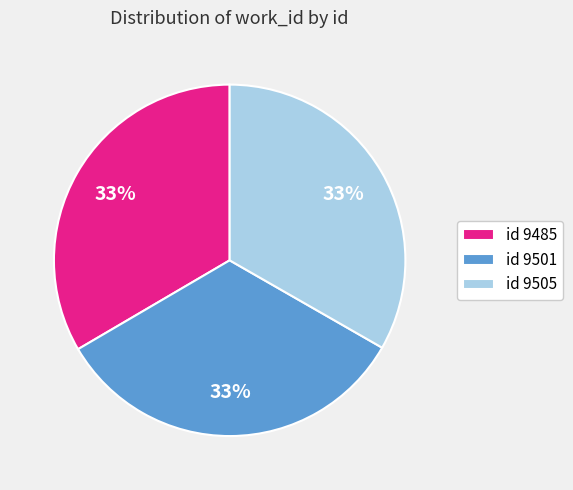

The id 9505 slice represents 33% of the pie. True or false?

True